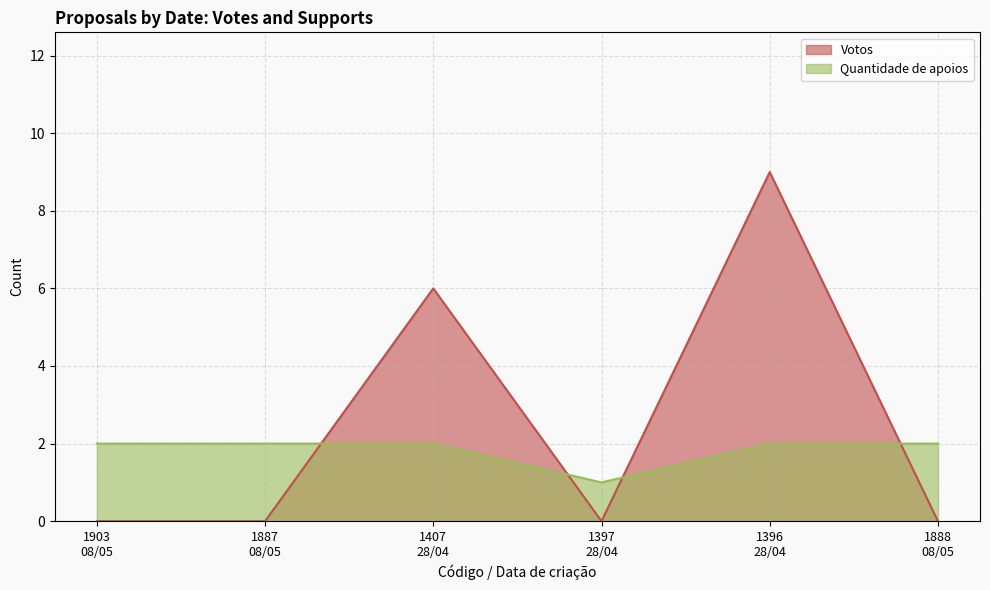

Which series has the largest range (max minus min)?

Votos